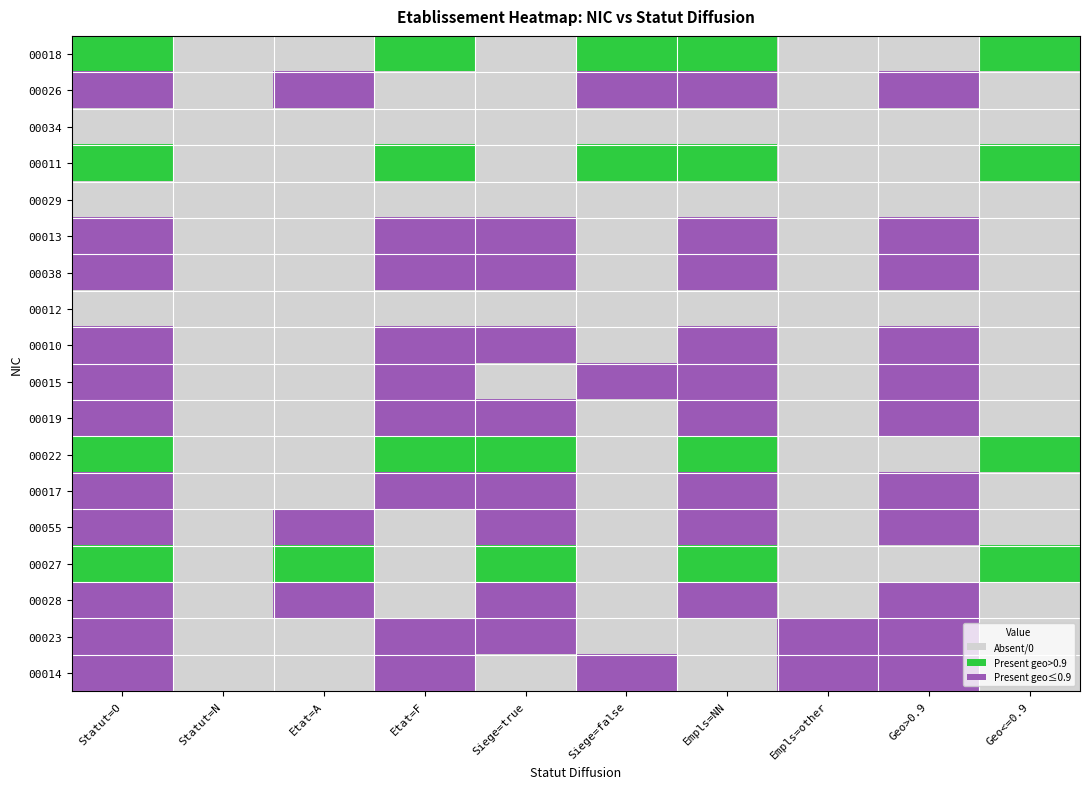

Count the number of categories in the chart.

10